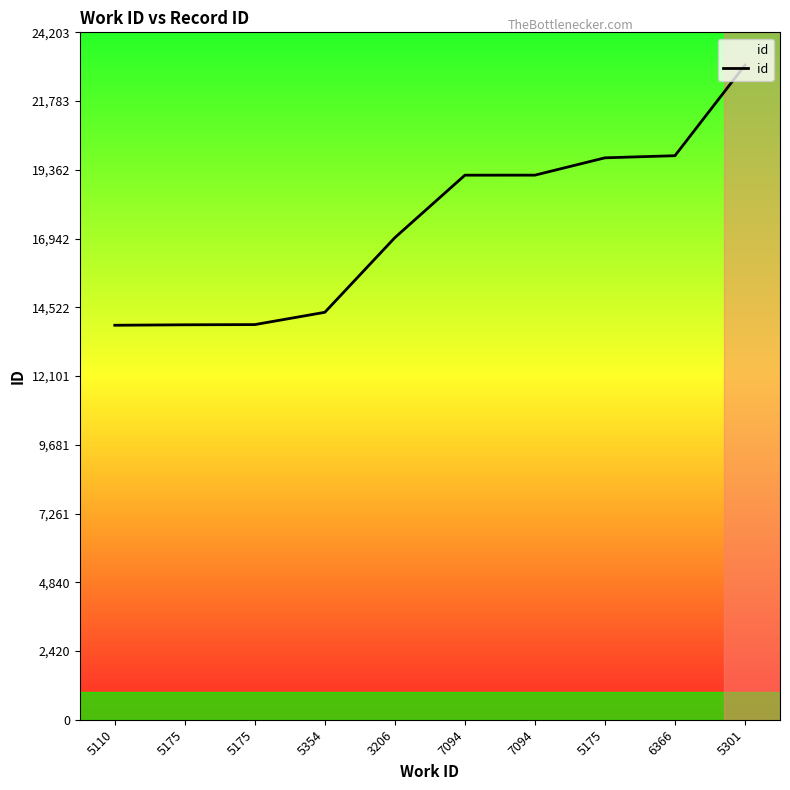

Reading right to left, list all the values displayed in this chart.

5301=23051	6366=19860	5175=19785	7094=19175	7094=19174	3206=16975	5354=14346	5175=13913	5175=13906	5110=13890